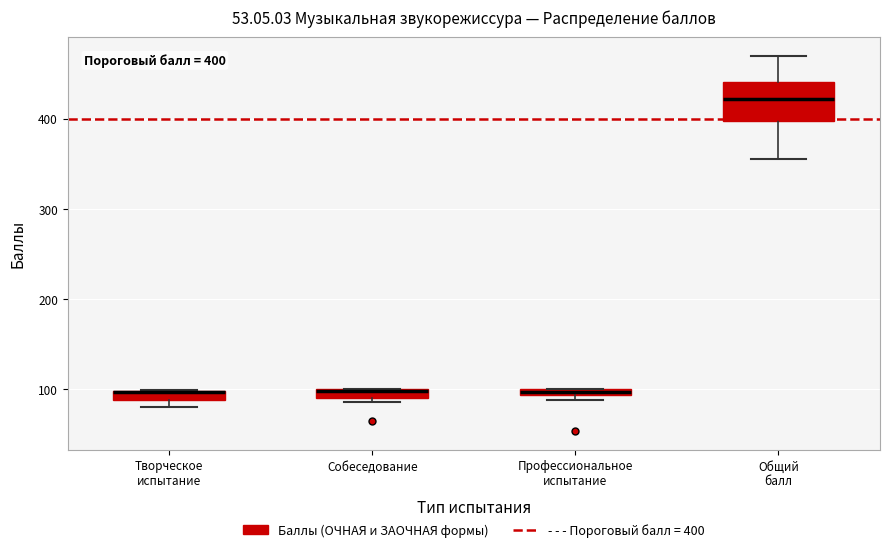

Which box is the tallest, from its lower edge to its upper edge?

Общий балл